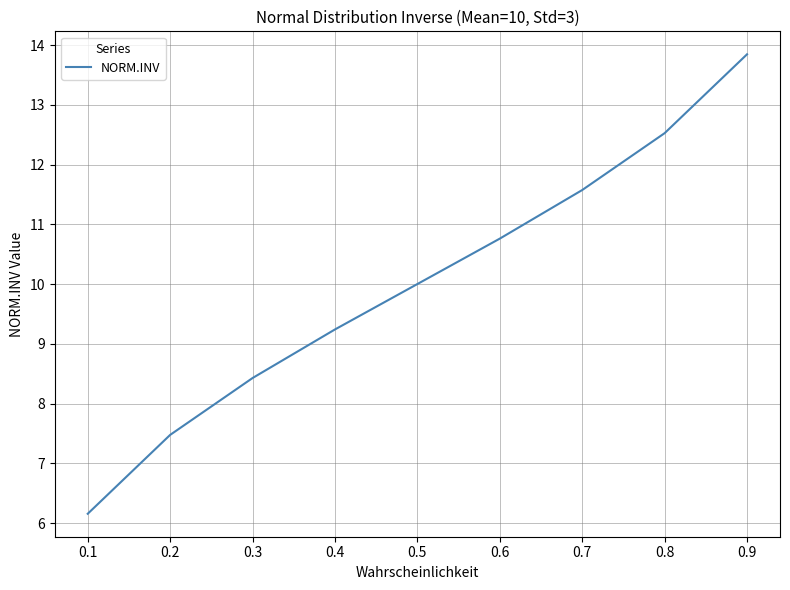

Is this an area chart (filled region under the line)?

No